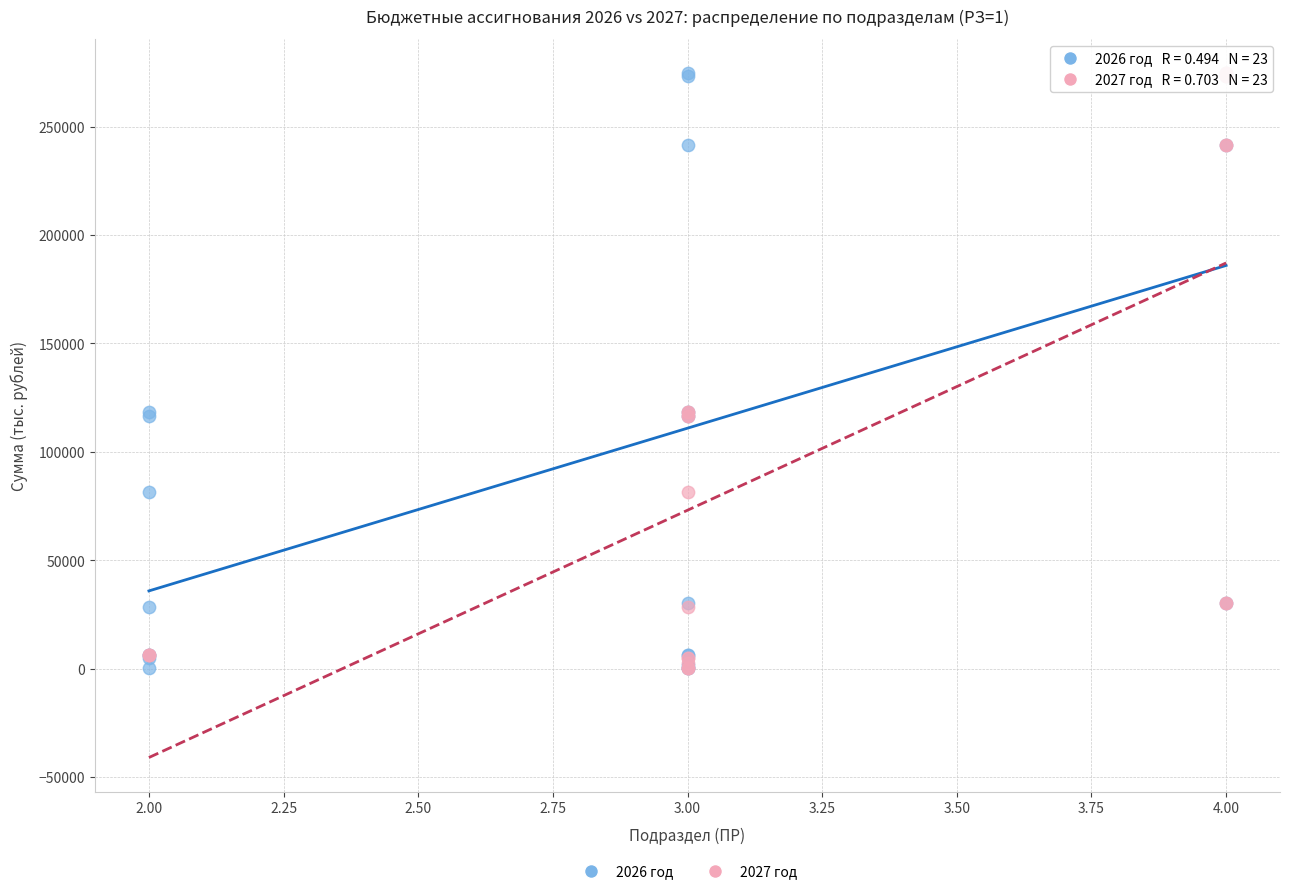

What are all the series names shown in the legend?

2026 год, 2027 год